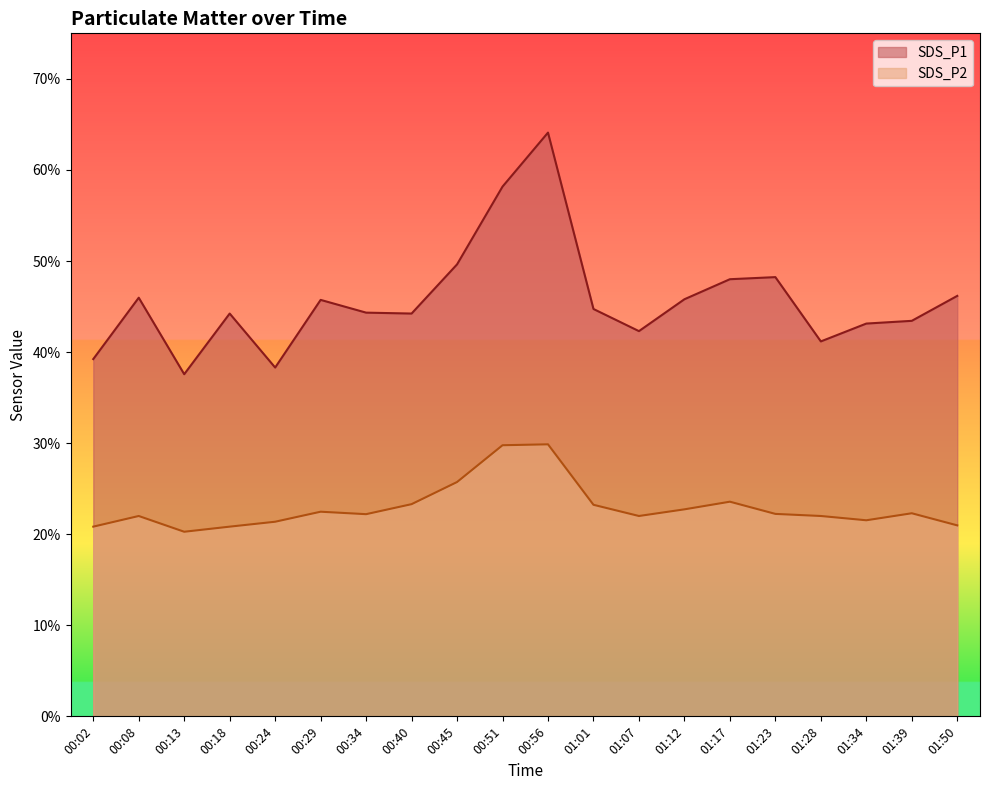

At 00:18, list the series in order from smallest to largest.

SDS_P2, SDS_P1